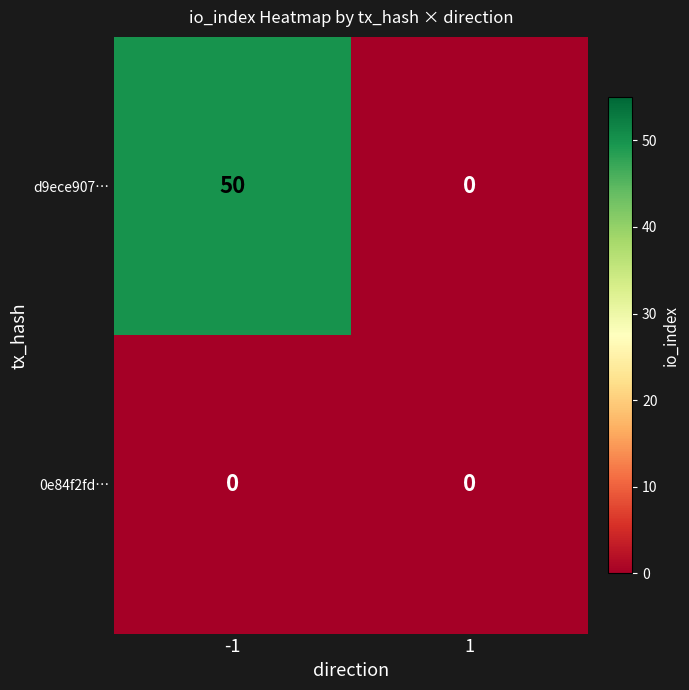

Reading right to left, transcribe all the data shown in this chart.

d9ece907…: 1=0	-1=50
0e84f2fd…: 1=0	-1=0